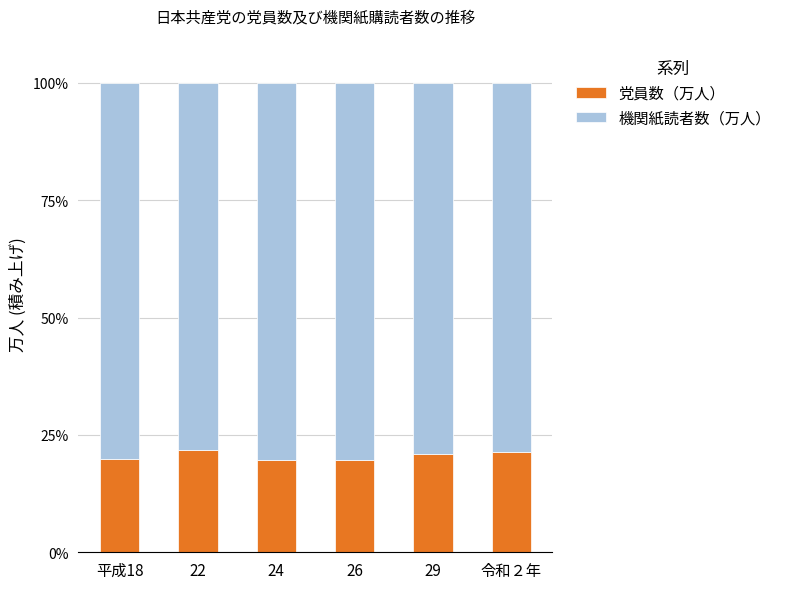

What is the minimum value for 党員数（万人）?

19.7